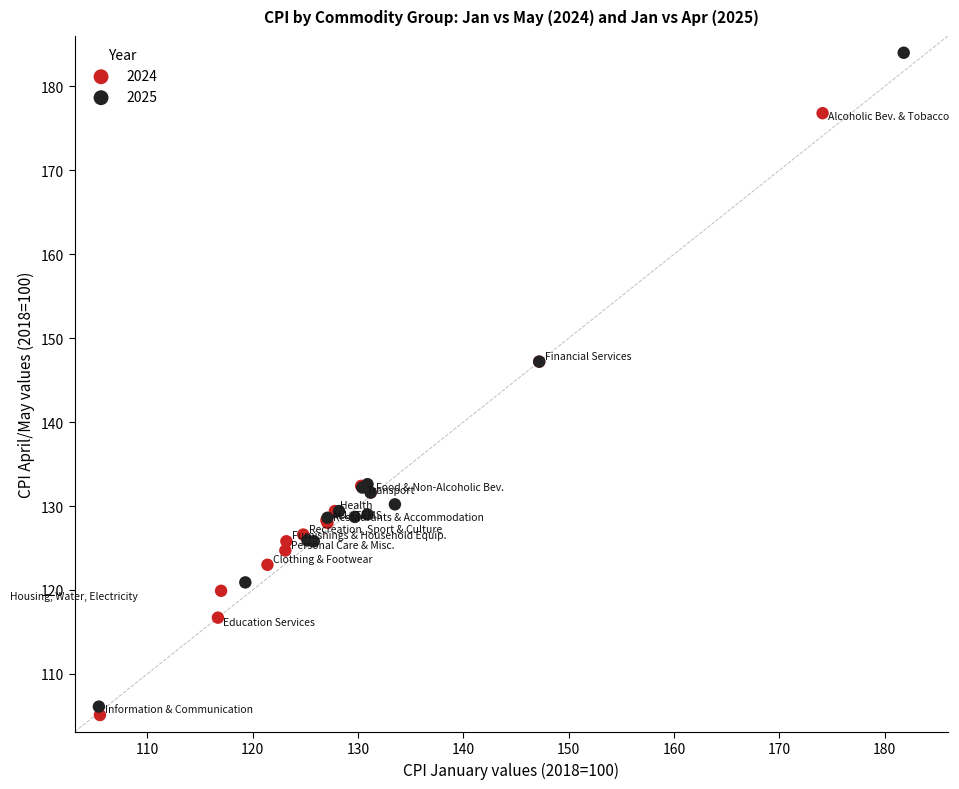

Which series reaches the maximum Y coordinate?

2025